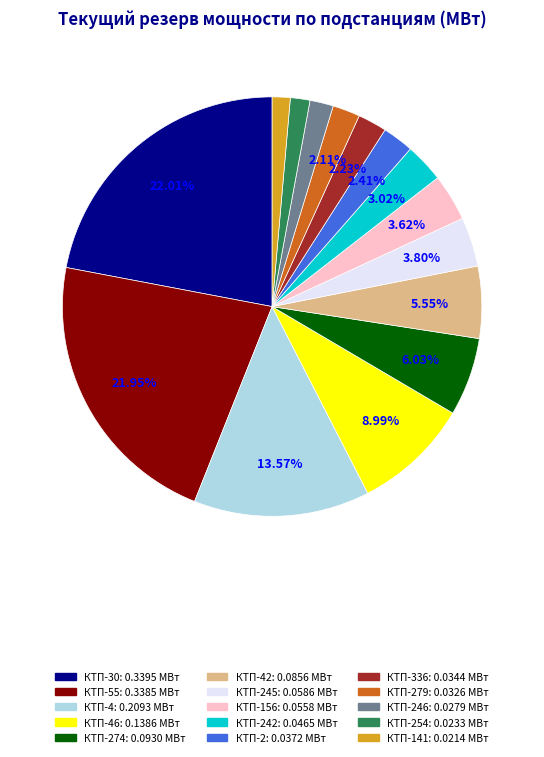

Is there any slice that represents more than half of the pie?

No